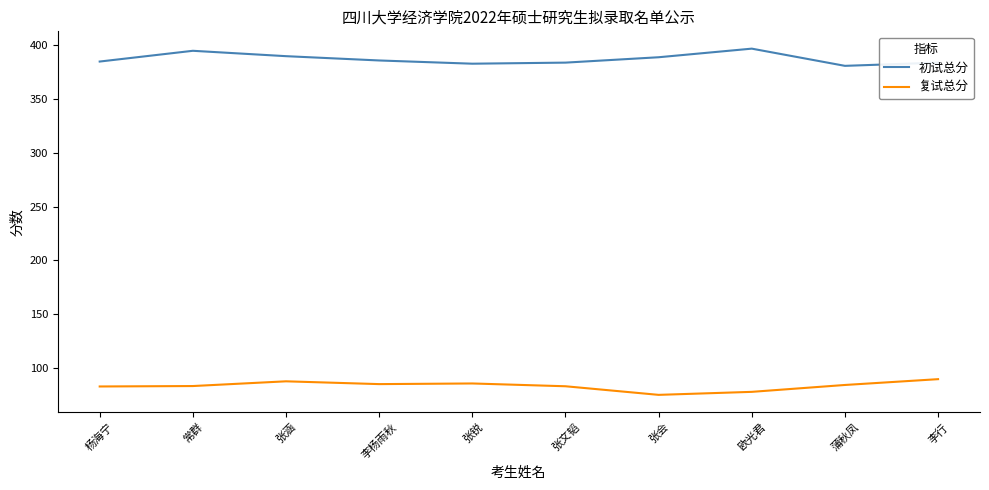

What position from the right is 杨海宁?

10